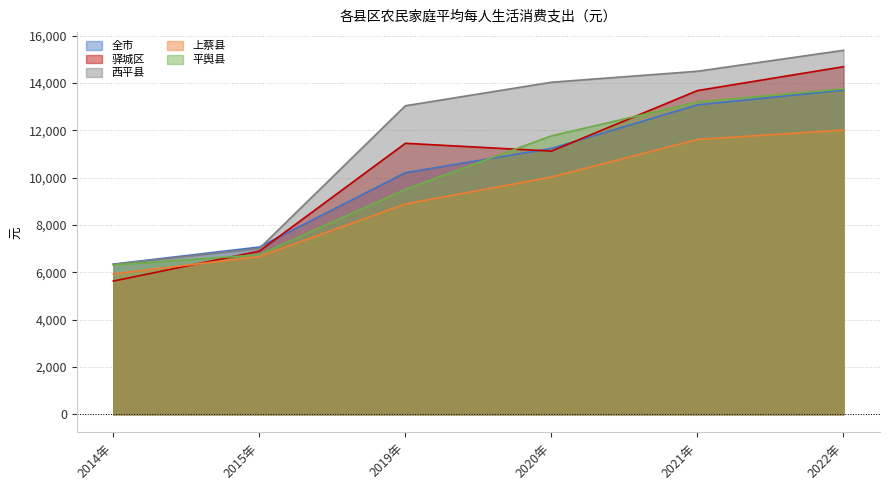

At 2014年, list the series in order from smallest to largest.

驿城区, 上蔡县, 平舆县, 西平县, 全市